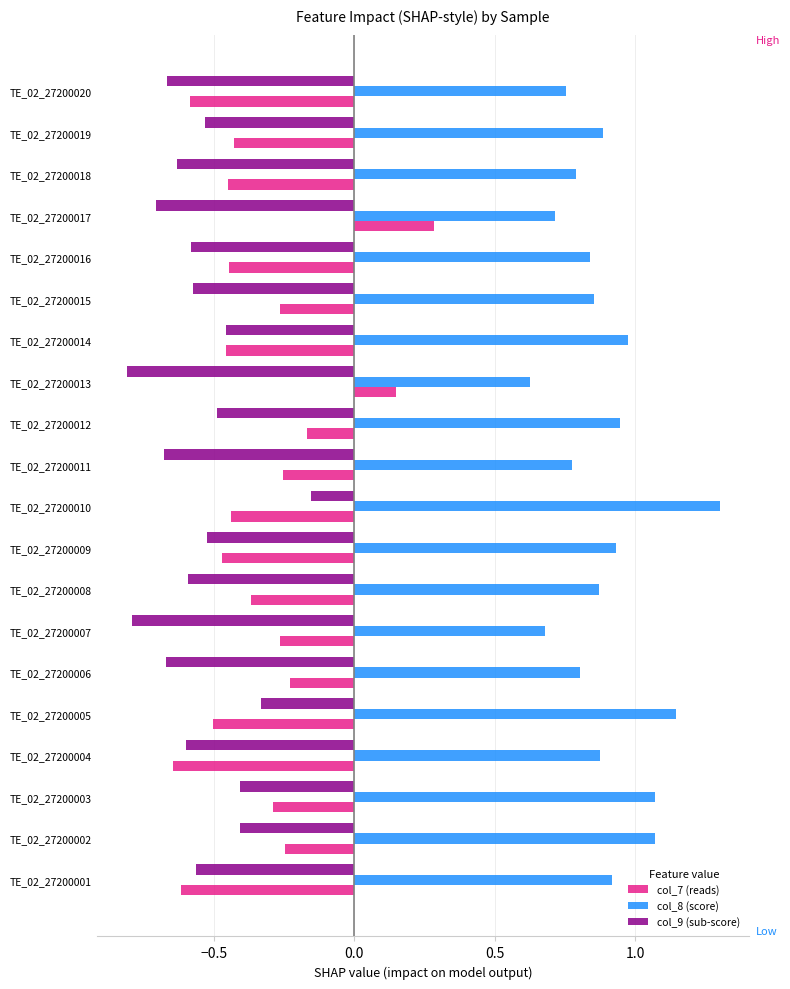

At which category is the sum across all series the highest?

TE_02_27200010